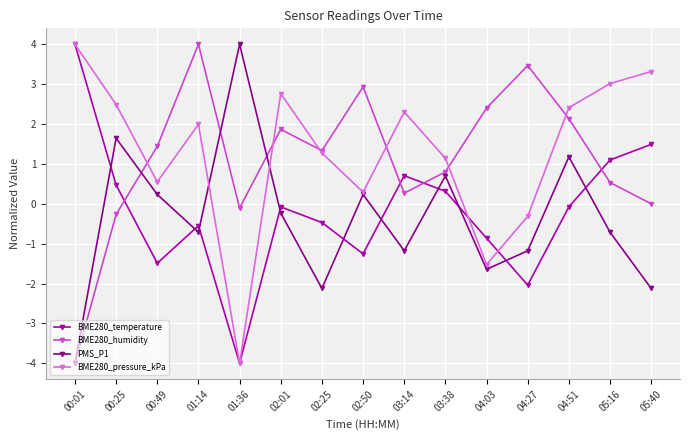

At which category does BME280_temperature reach its first local peak?

01:14